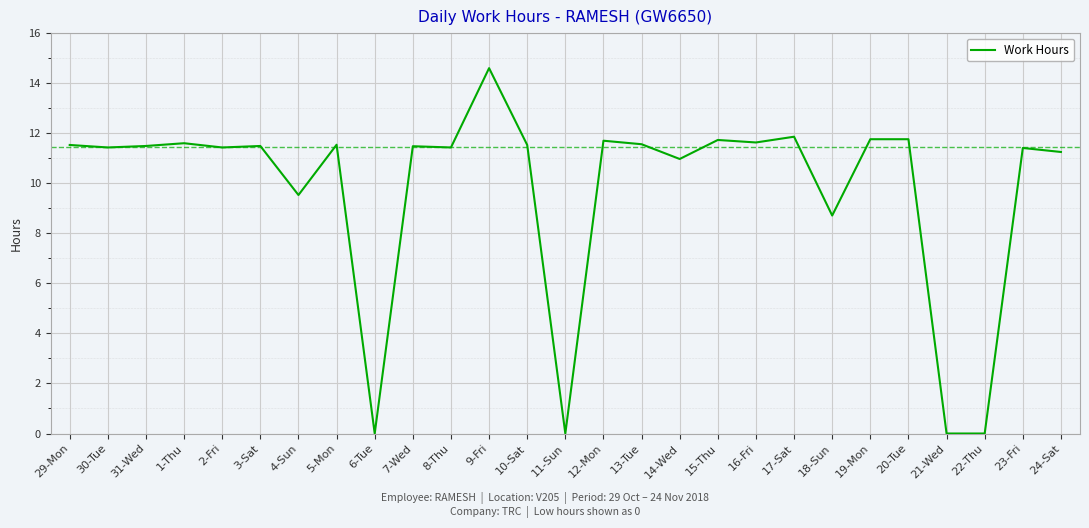

Where is the data nearest to the value 7?

18-Sun